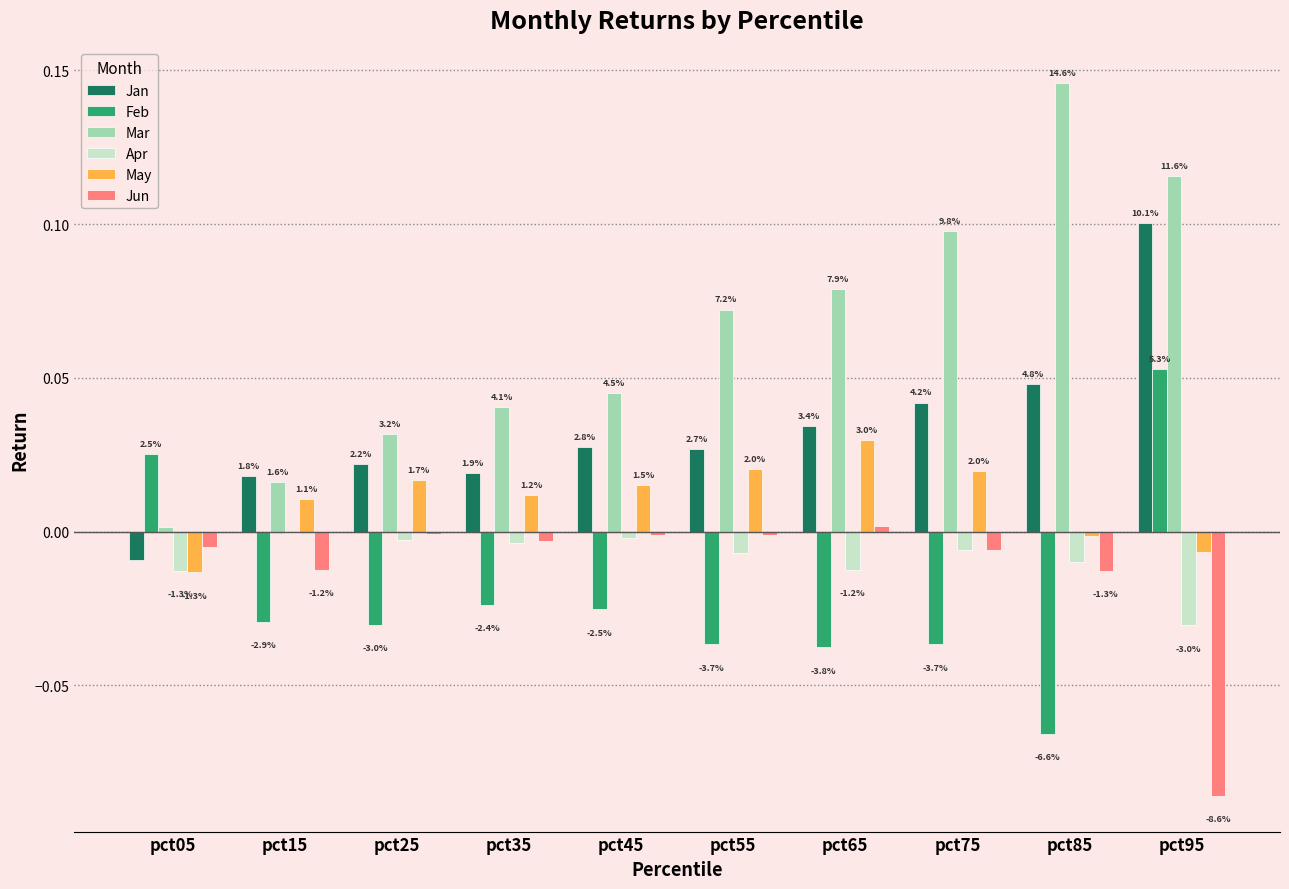

Which series has the widest spread of values?

Mar